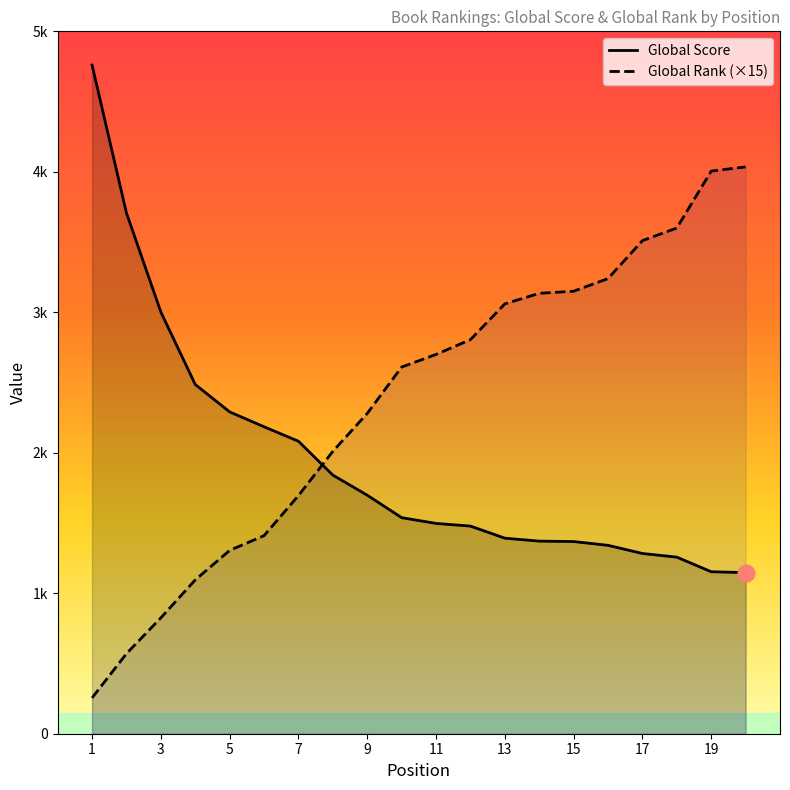

Is the value of Global Score at 18 greater than the value of Global Rank at 16?

No